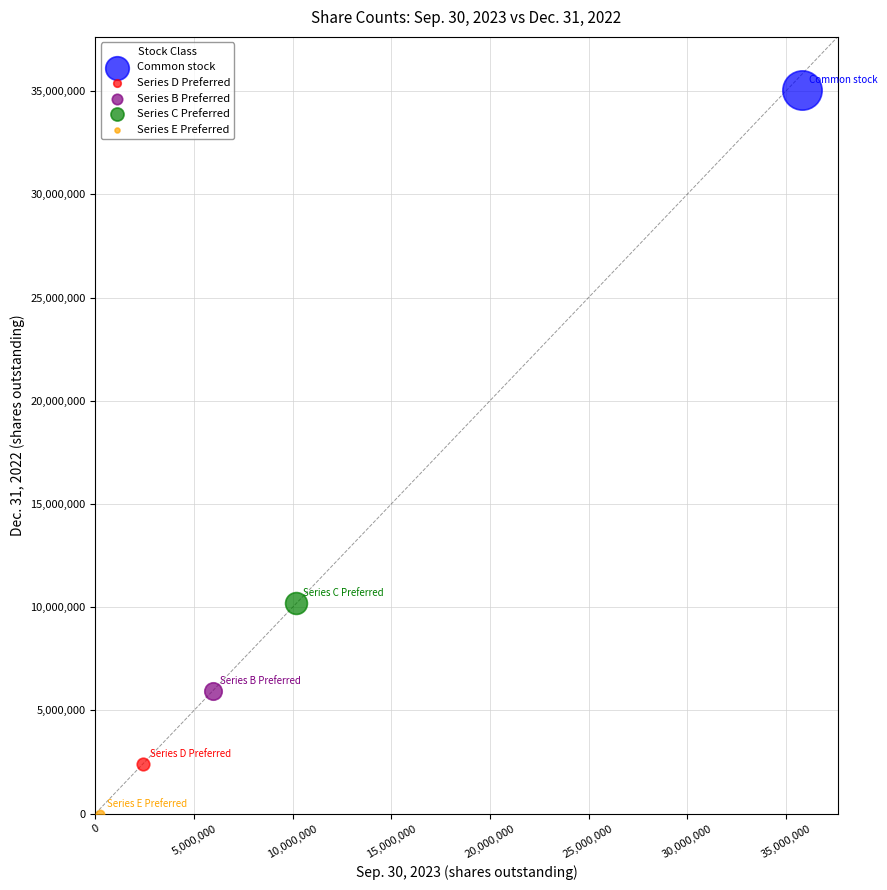

What are all the series names shown in the legend?

Common stock, Series D Preferred, Series B Preferred, Series C Preferred, Series E Preferred